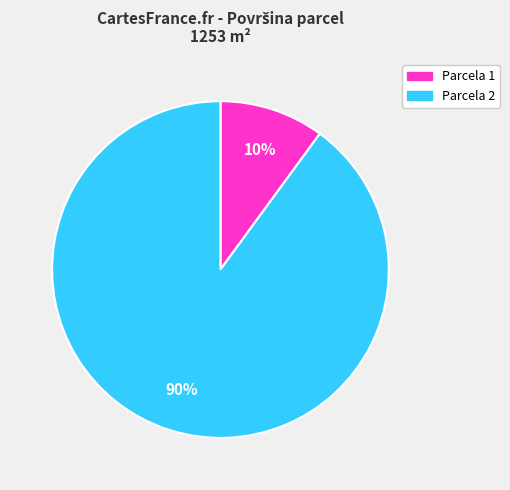

Does any single category account for the majority?

Yes